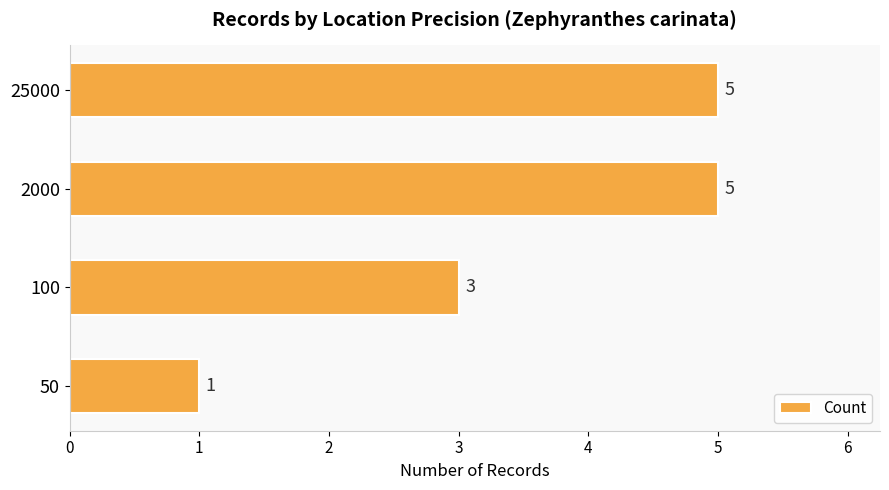

What is the smallest value displayed?

1